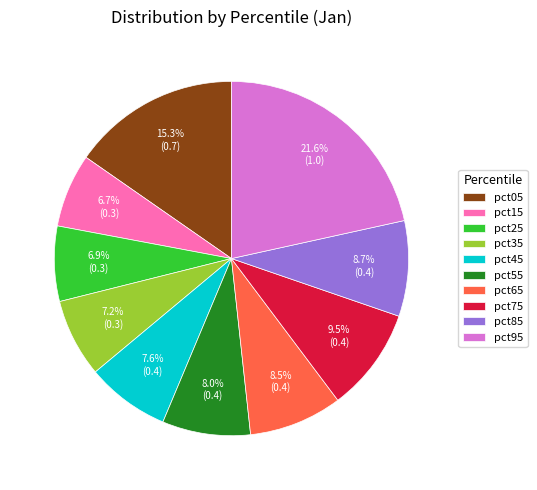

Count the number of slices in the pie.

10